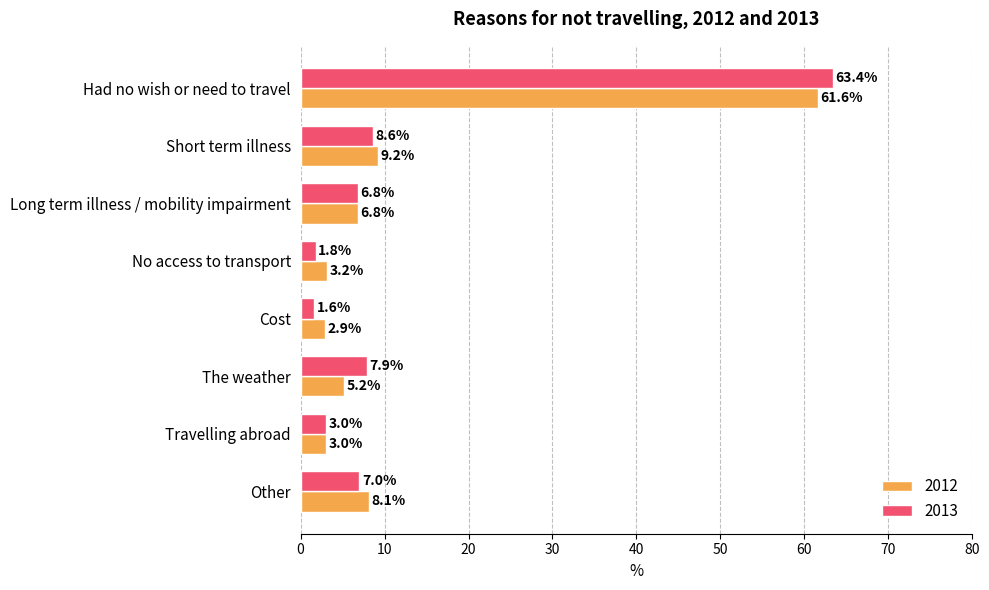

What are all the series names shown in the legend?

2012, 2013